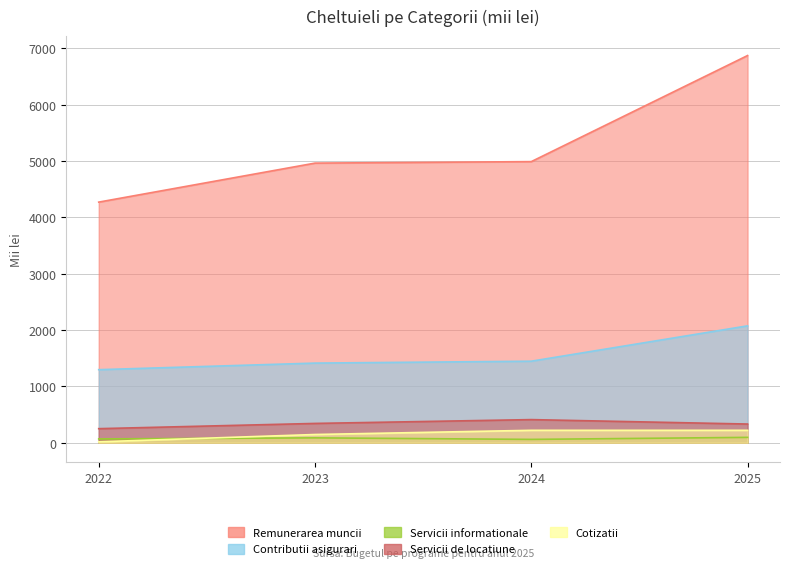

What is the sum of all Contributii asigurari values?

6233.0